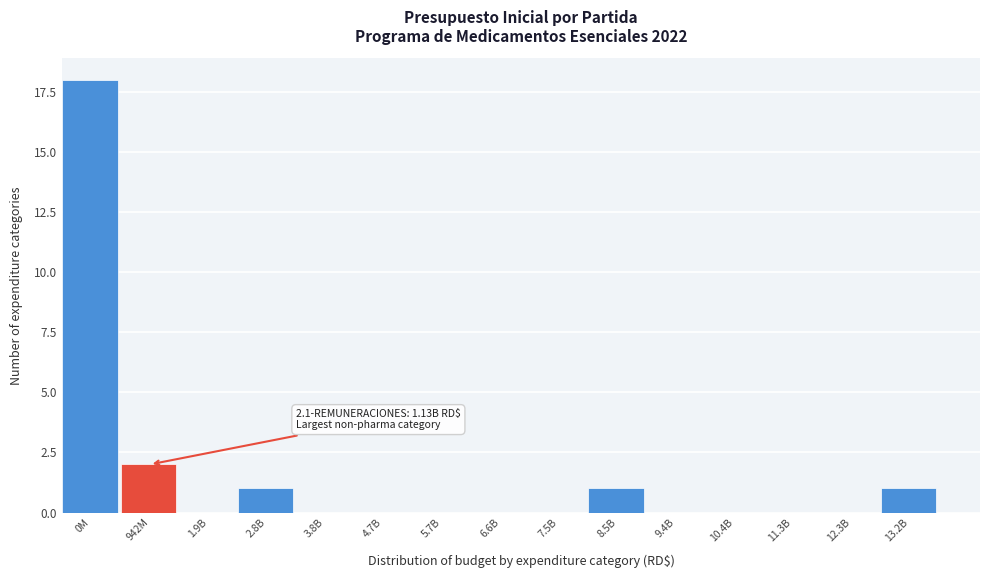

Reading left to right, what are all the values shown in this chart?

0M=18	942M=2	1.9B=0	2.8B=1	3.8B=0	4.7B=0	5.7B=0	6.6B=0	7.5B=0	8.5B=1	9.4B=0	10.4B=0	11.3B=0	12.3B=0	13.2B=1